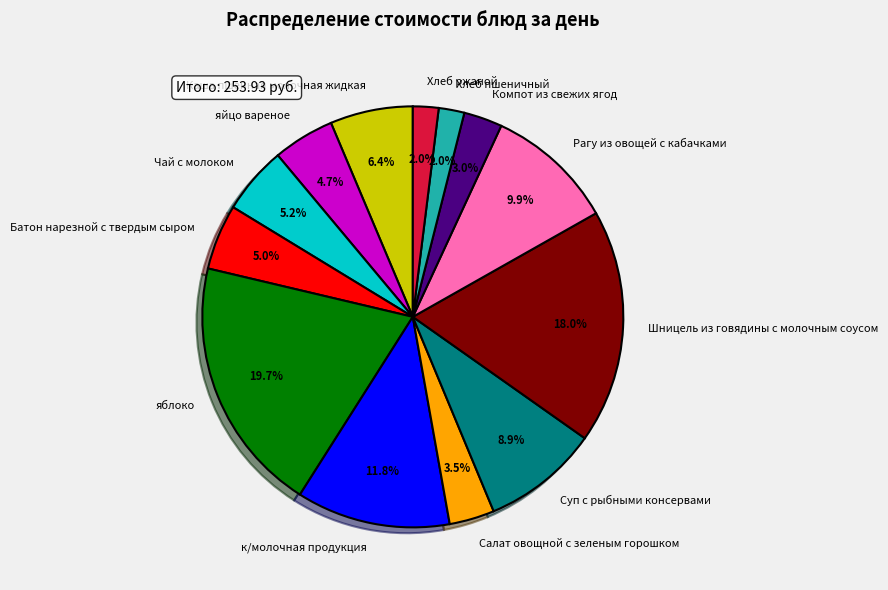

Is there a majority slice in this chart?

No